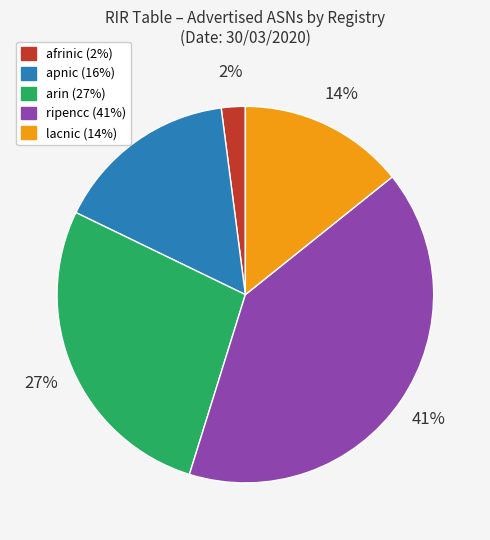

Rank the categories by value from highest to lowest.

ripencc, arin, apnic, lacnic, afrinic